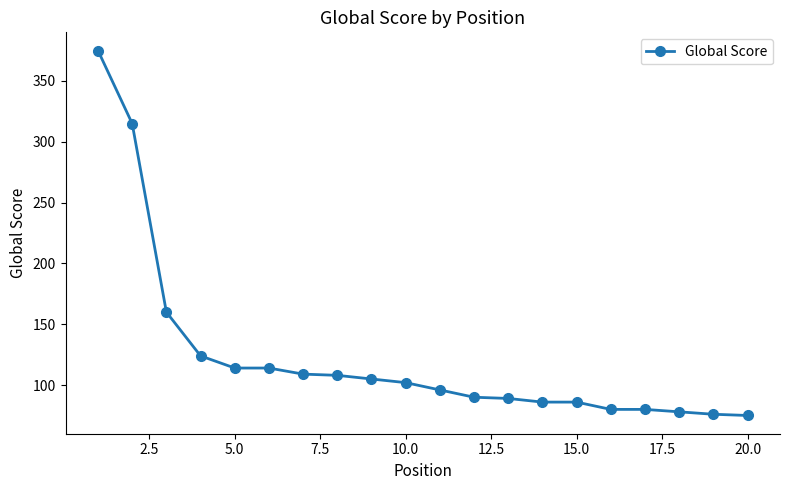

What is the greatest value displayed?

375